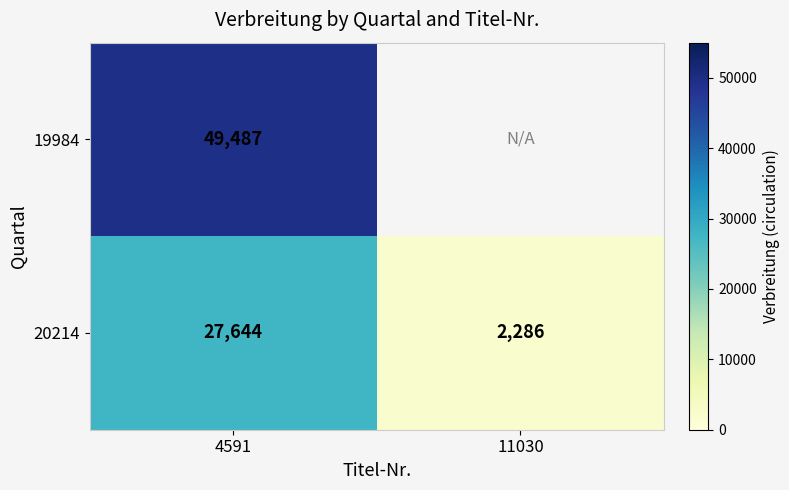

What is the highest value of the 20214 series?

27644